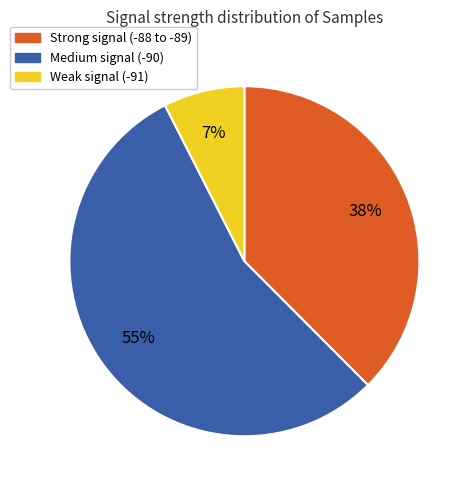

To the nearest percent, what percentage of the pie is Strong signal (-88 to -89)?

38%